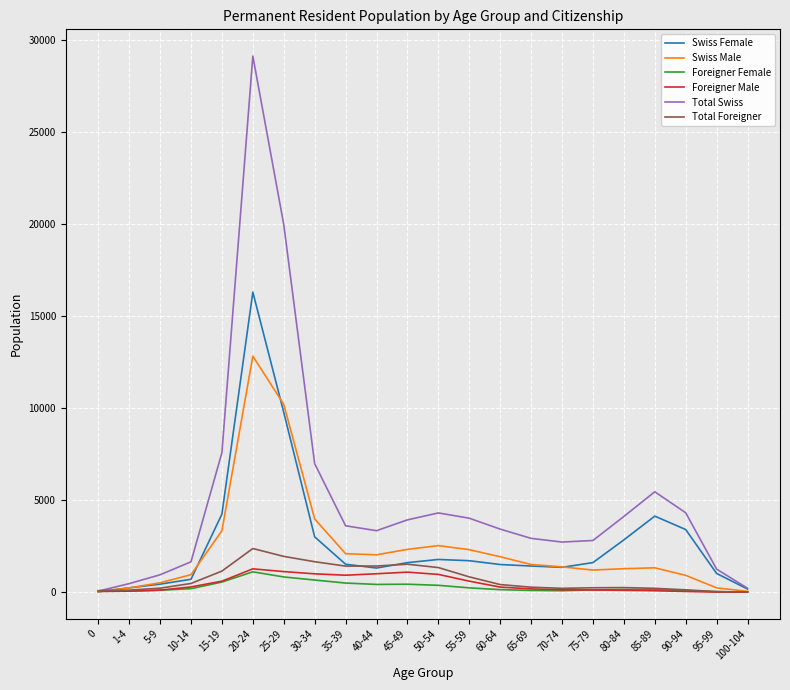

Is this an area chart (filled region under the line)?

No